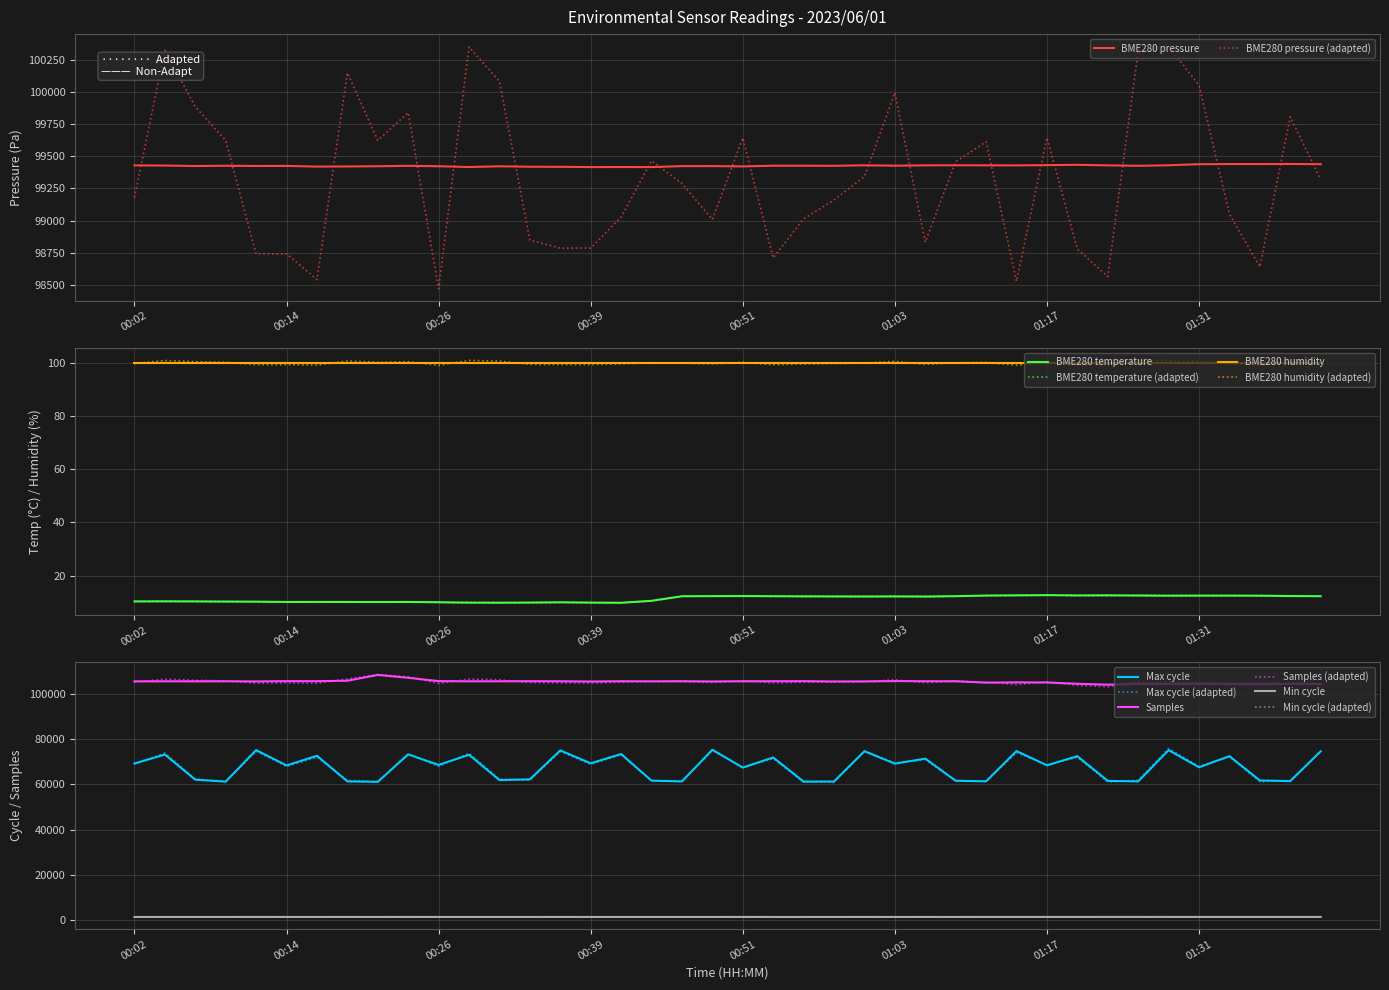

Rank the categories by BME280_pressure value from highest to lowest.

01:38, 01:36, 01:33, 01:41, 01:31, 01:20, 01:17, 01:28, 01:01, 01:09, 01:12, 01:06, 01:23, 00:02, 01:14, 00:04, 01:03, 00:53, 00:56, 00:09, 01:26, 00:58, 00:24, 00:14, 00:12, 00:07, 00:48, 00:46, 00:26, 00:21, 00:31, 00:51, 00:19, 00:17, 00:34, 00:36, 00:29, 00:41, 00:39, 00:44